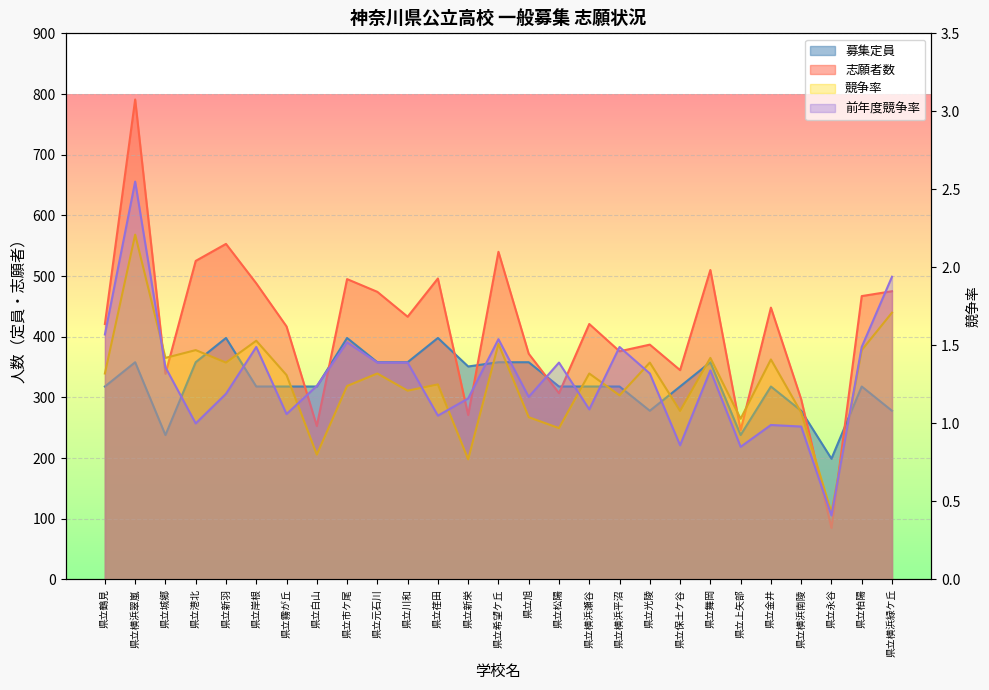

What value does the 競争率 series have at 県立保土ケ谷?

1.1